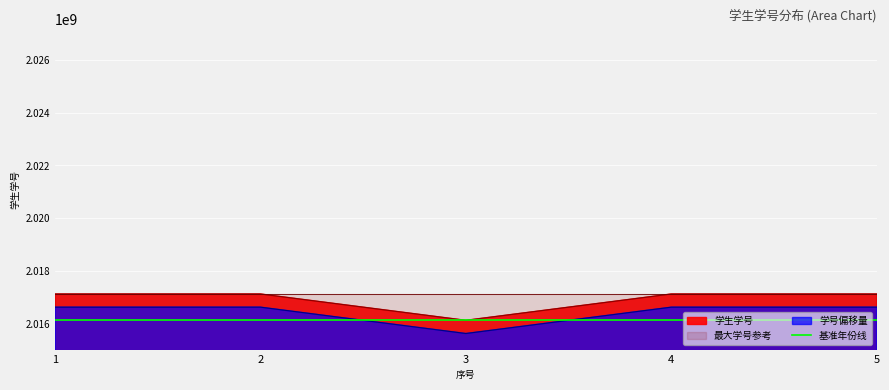

Where is the first local maximum?

2